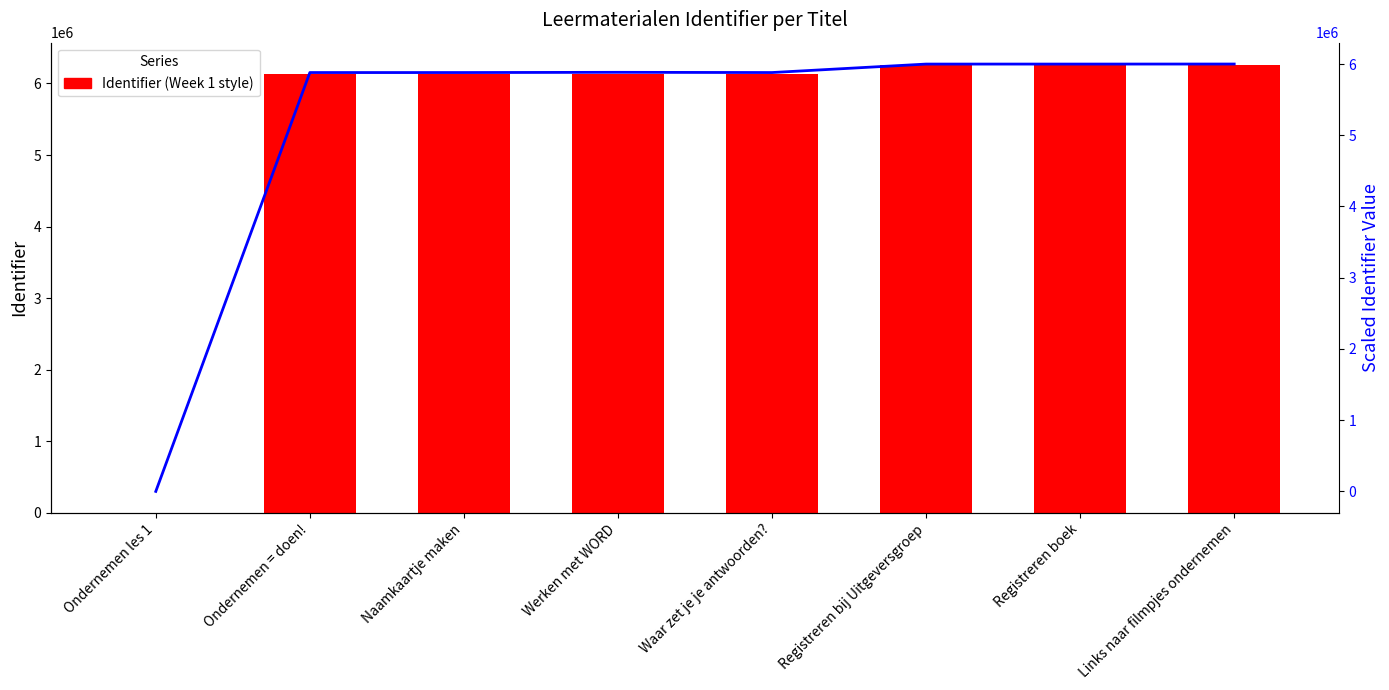

What is the label of the 5th bar from the left?

Waar zet je je antwoorden?